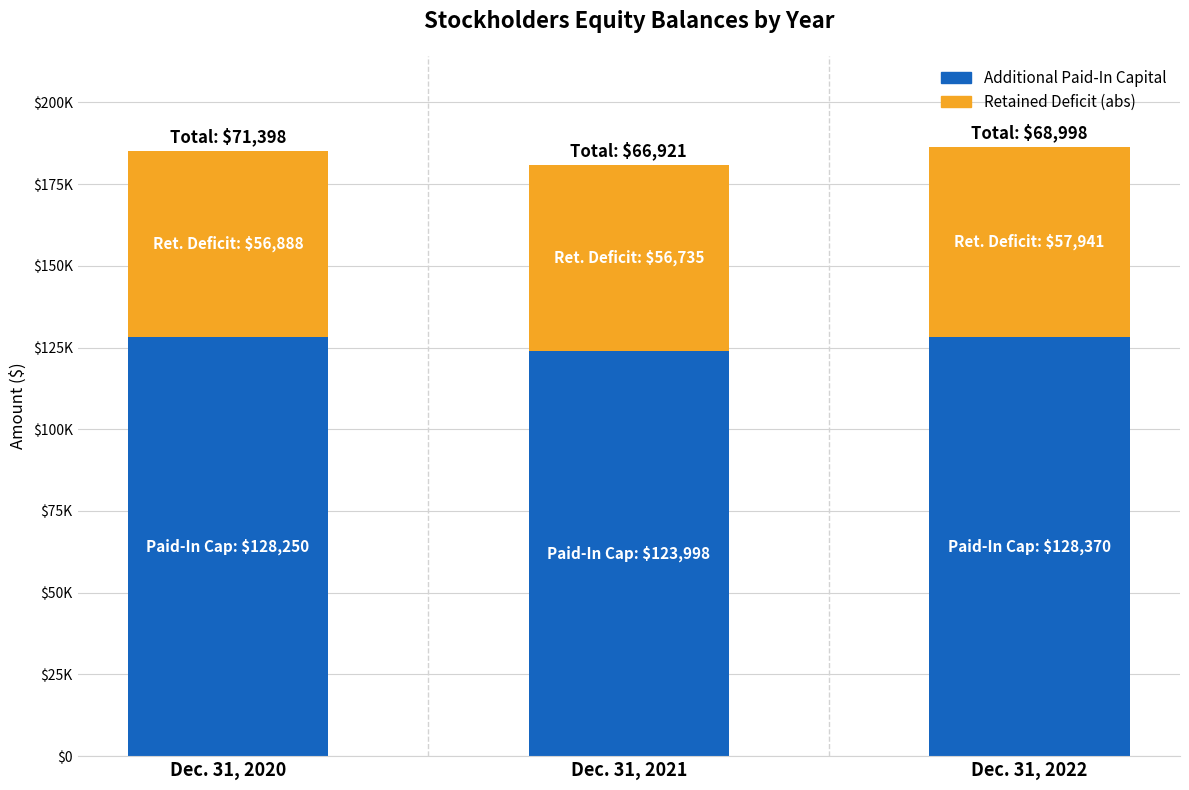

What are all the series names shown in the legend?

Additional Paid-In Capital, Retained Deficit (abs)